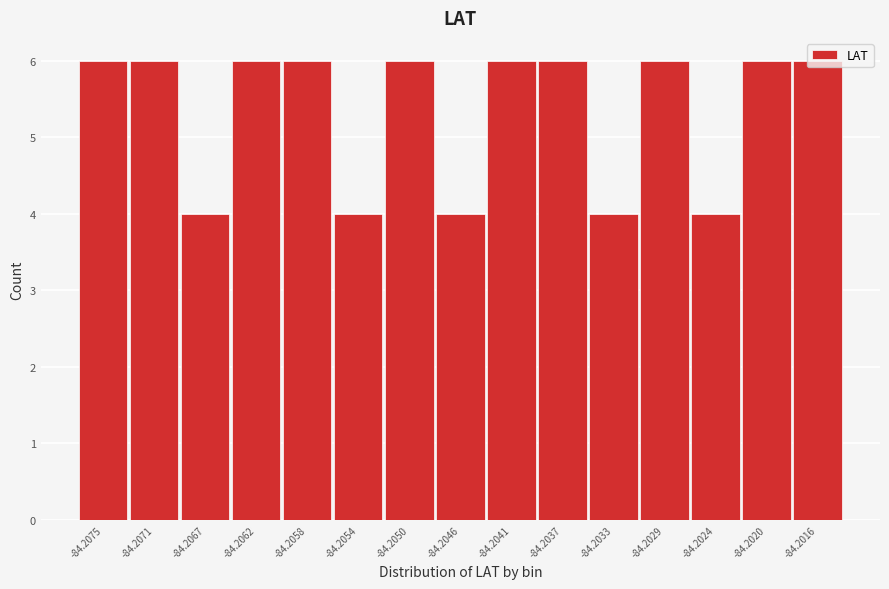

What is the maximum value shown in the chart?

6